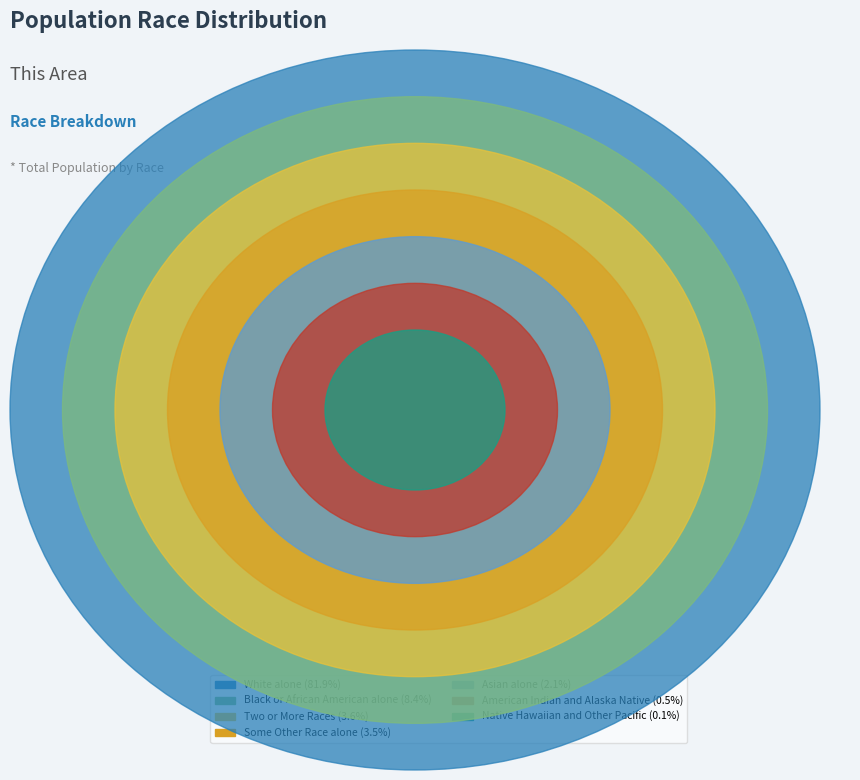

To the nearest percent, what is the combined percentage of Asian alone and Two or More Races?

6%